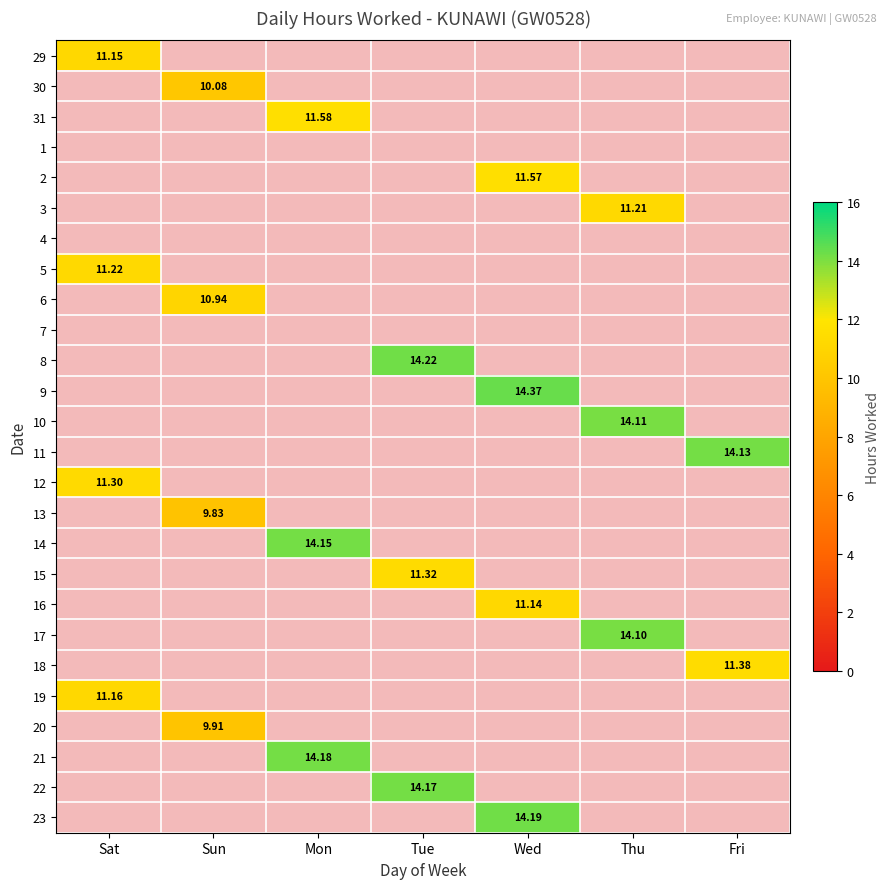

The 13 series shows 0.6 at Tue. True or false?

False